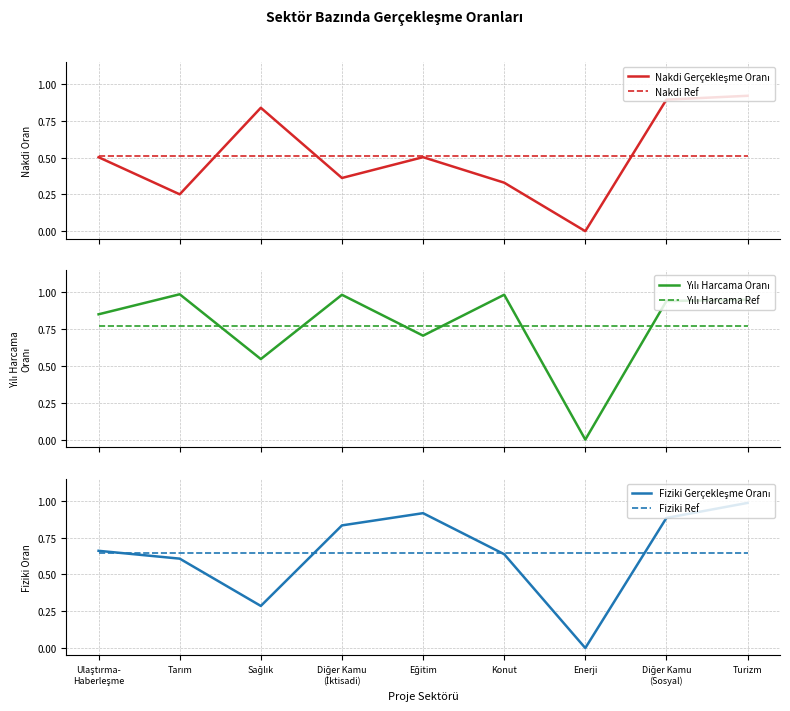

How many intersections are there between Yılı Harcama Oranı and Fiziki Ref?

4